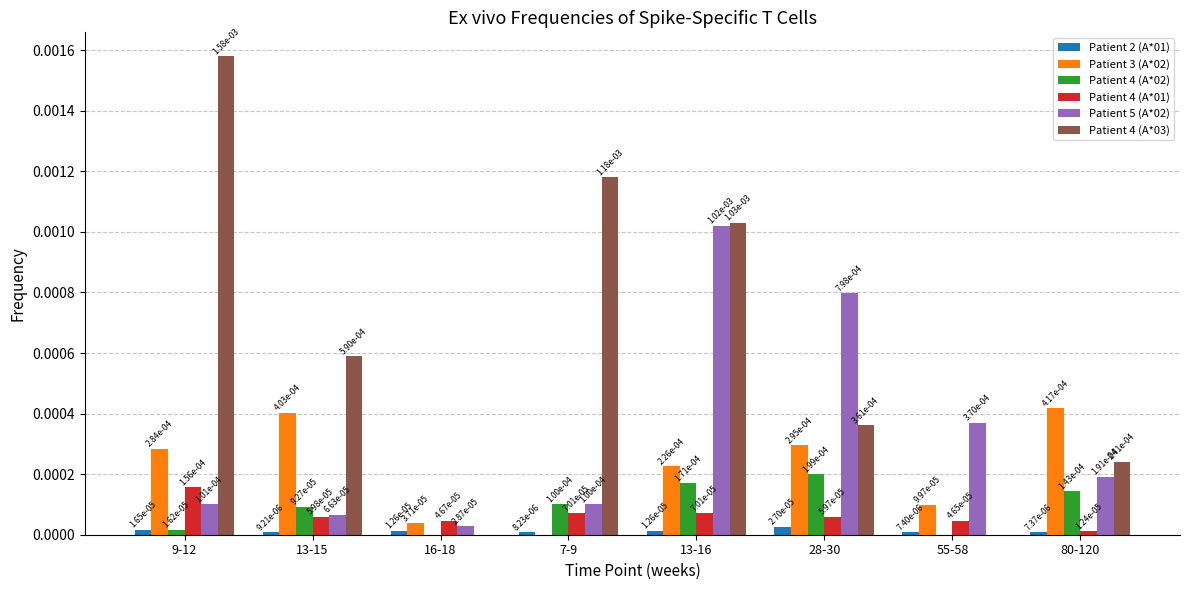

How many Patient 2 (A*01) values are between 0 and 1?

8